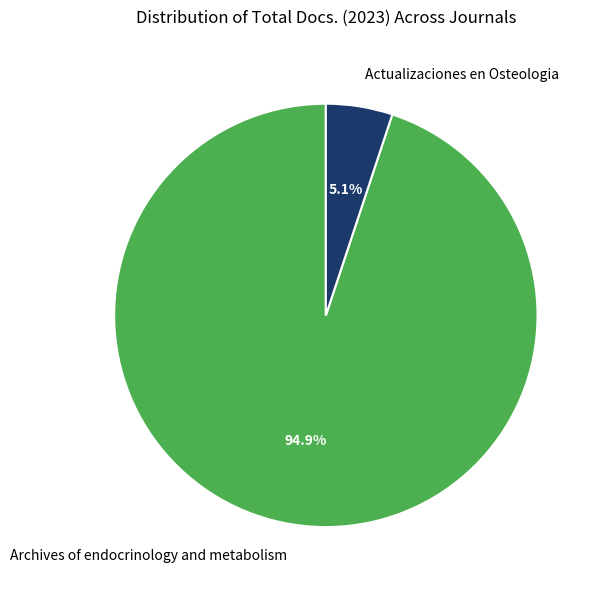

To the nearest percent, what portion does Archives of endocrinology and metabolism represent?

95%